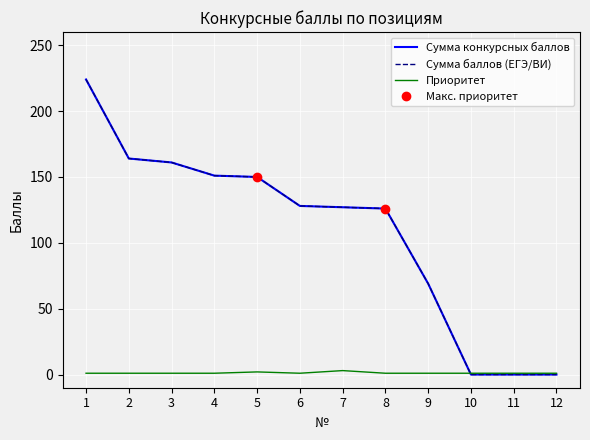

What is the difference between the second highest and minimum values in the Приоритет series?

1